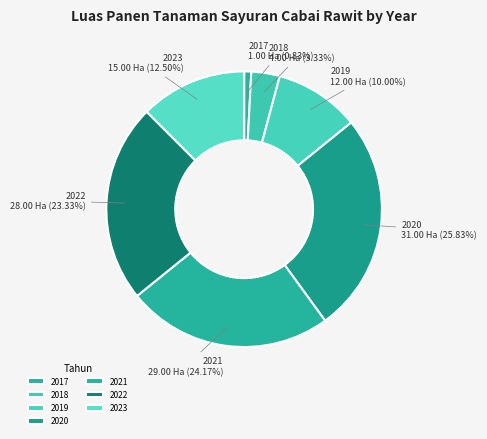

What is the smallest slice in the pie chart?

2017